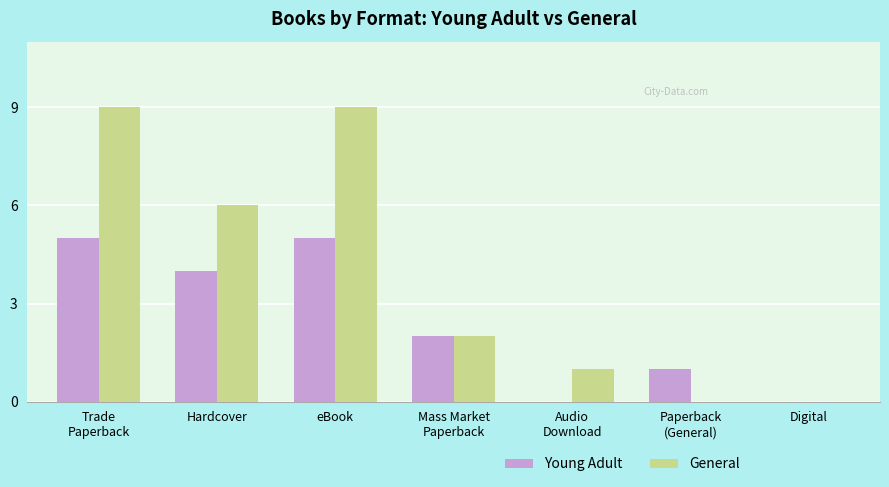

How many series are shown in this chart?

2